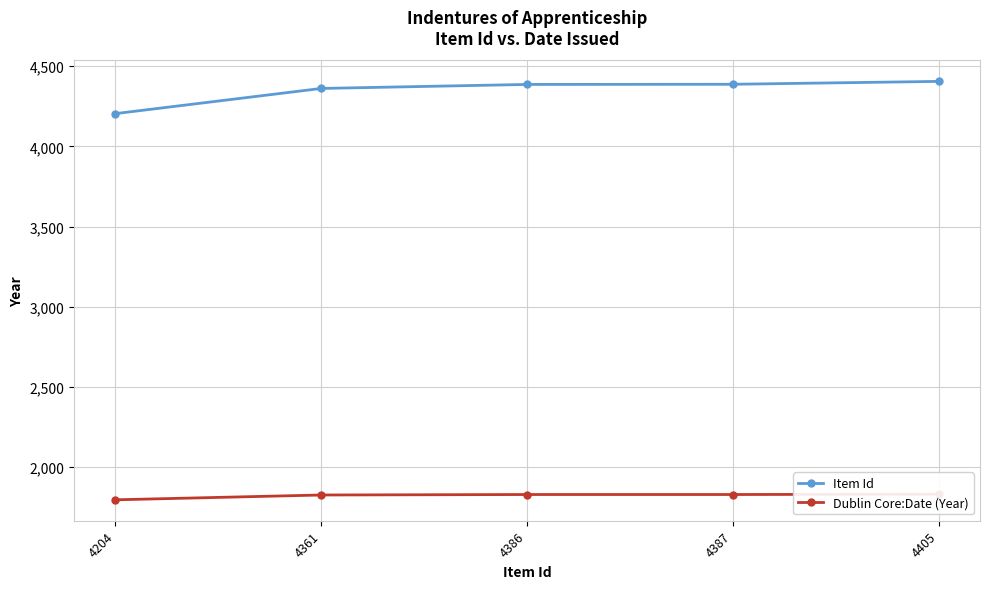

The Dublin Core:Date (Year) series shows 1826 at 4361. True or false?

True